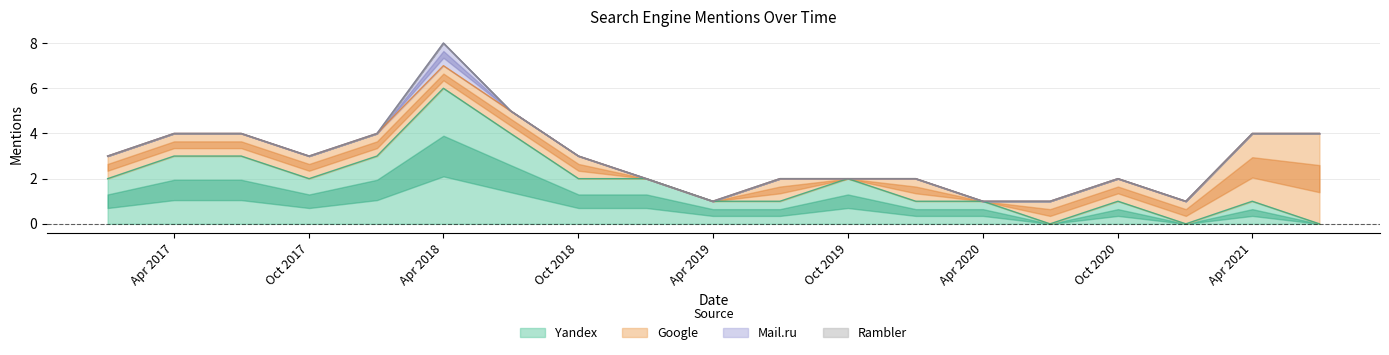

How many data points in Mail.ru are above 0?

1